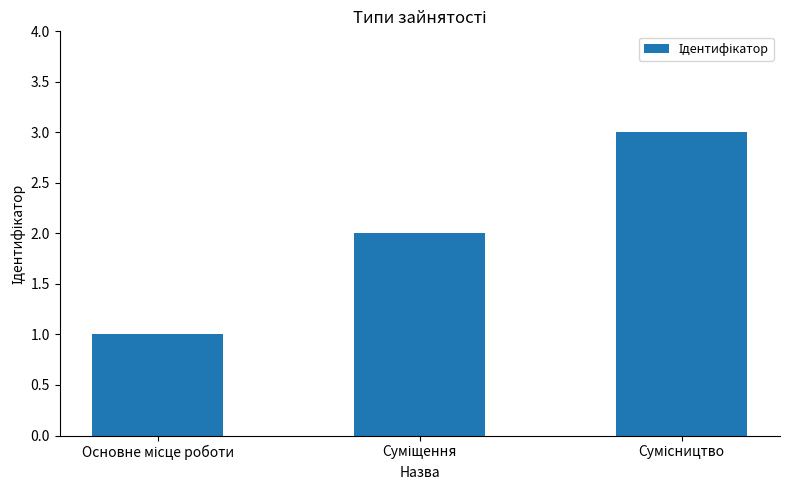

What is the sum of all values?

6